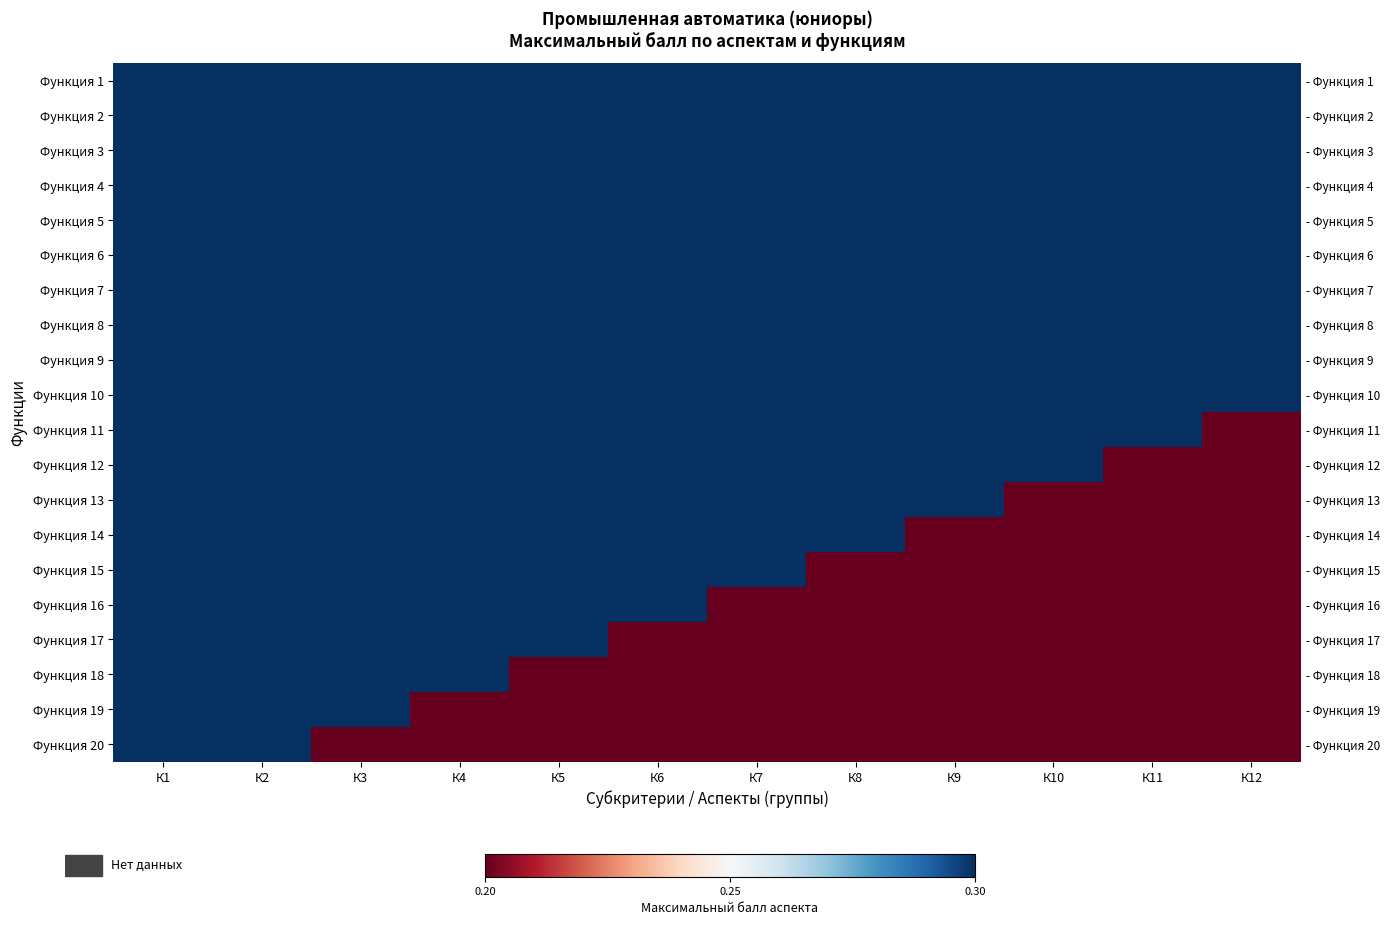

What is the difference between the highest and lowest values at К8?

0.1